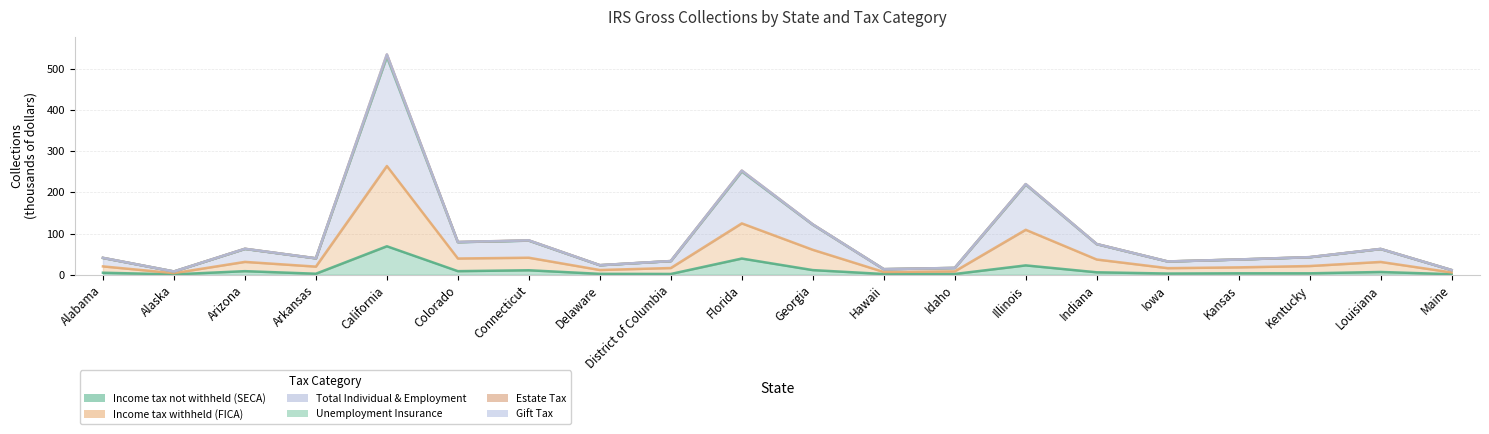

The Income tax not withheld (SECA) series shows 1.0 at Alaska. True or false?

True